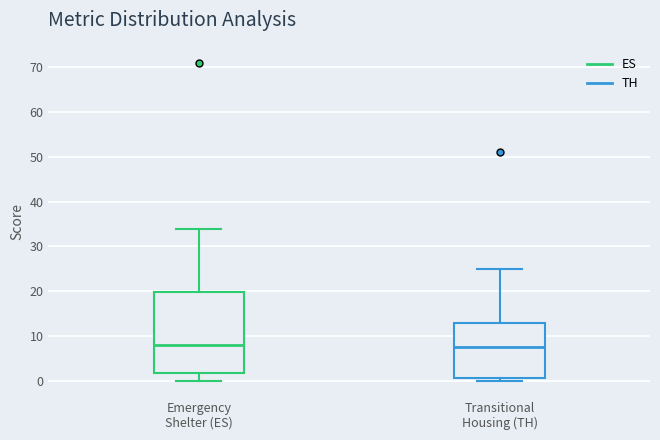

Reading left to right, read every box against the y-axis: the position of its median line, the range the box covers, and the ends of its whiskers. The values are not printed on the chart, so give them approximately, as read against the axis.

Emergency Shelter (ES): median 8, box 2 to 20, whiskers 0 to 34
Transitional Housing (TH): median 8, box 1 to 13, whiskers 0 to 25